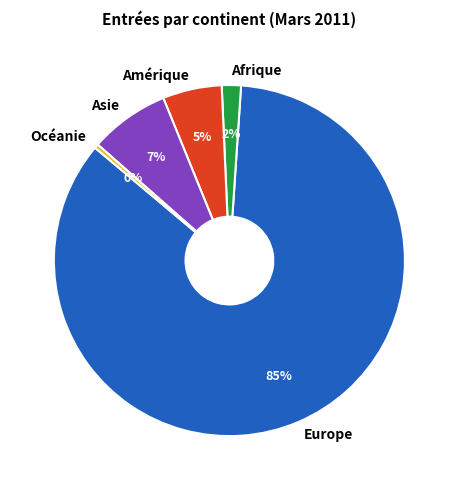

True or false: Océanie accounts for 0% of the total.

True